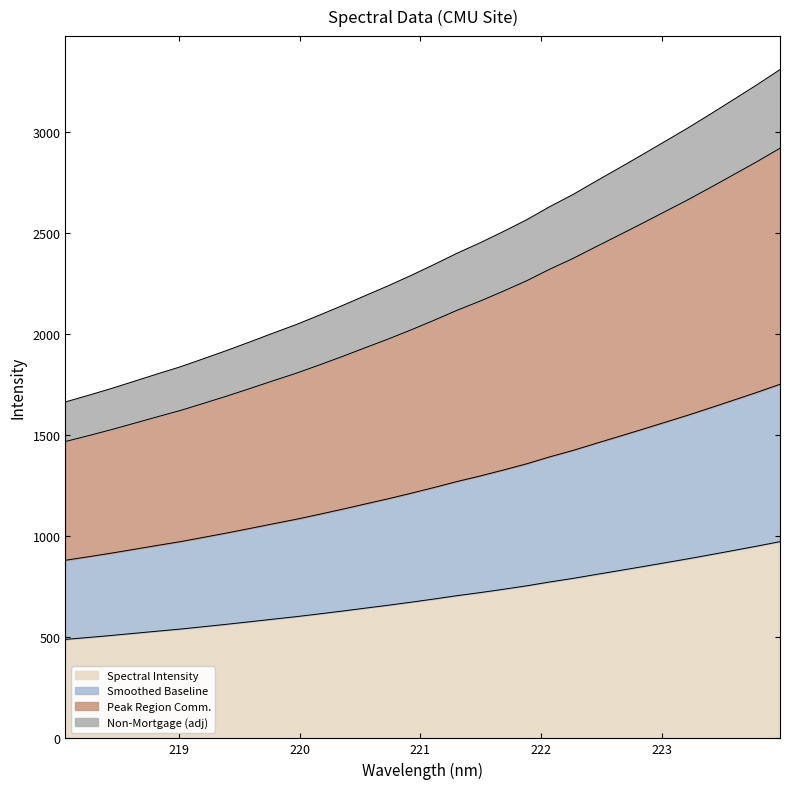

True or false: there are more than 0 points higher than both neighbors.

False